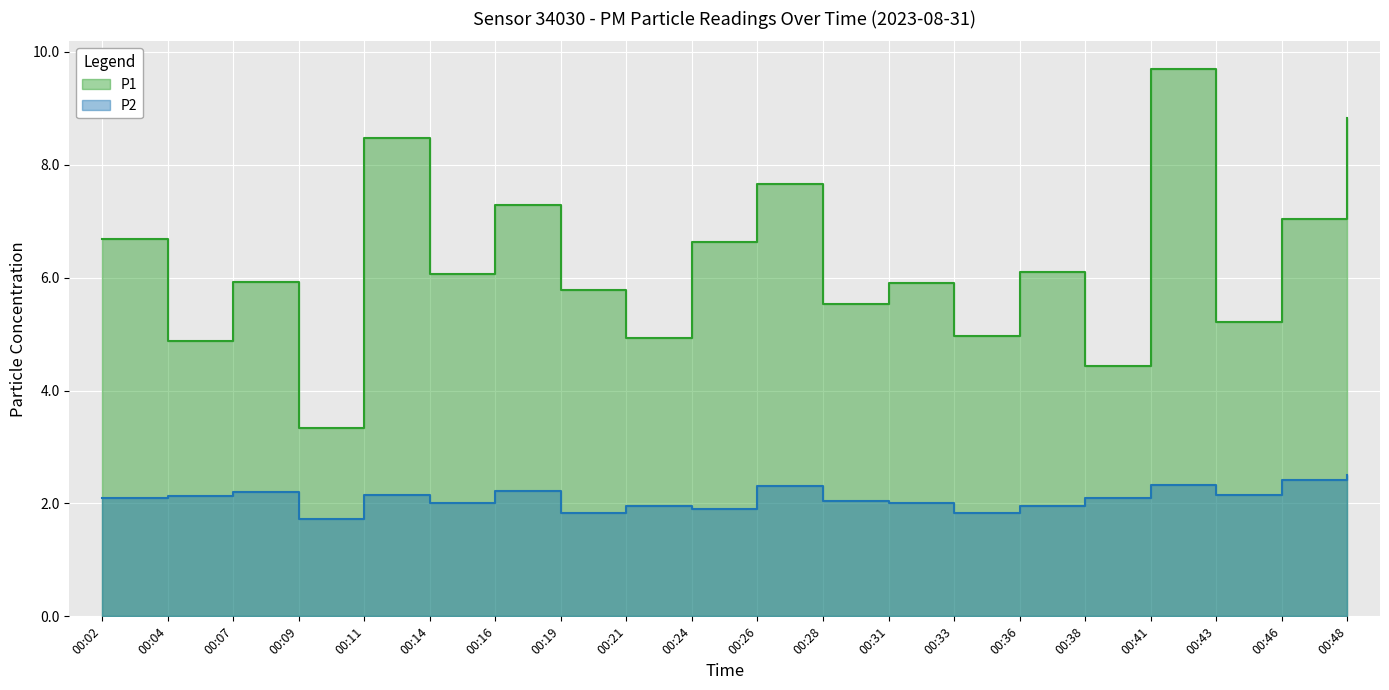

Does the chart display data point markers on the line(s)?

No